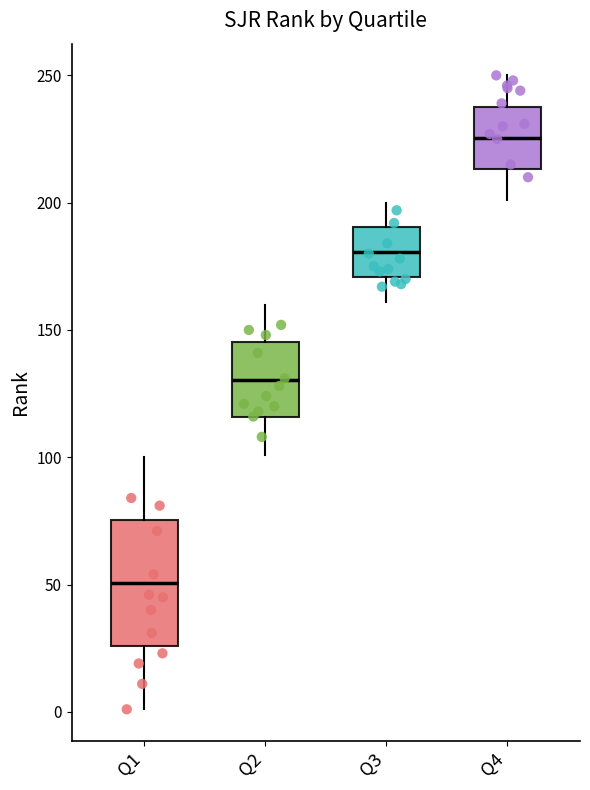

Which box's median line is the lowest?

Q1